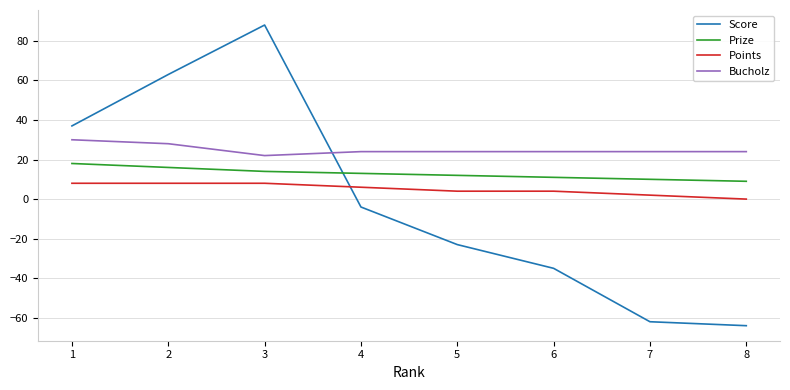

Does the chart display data point markers on the line(s)?

No